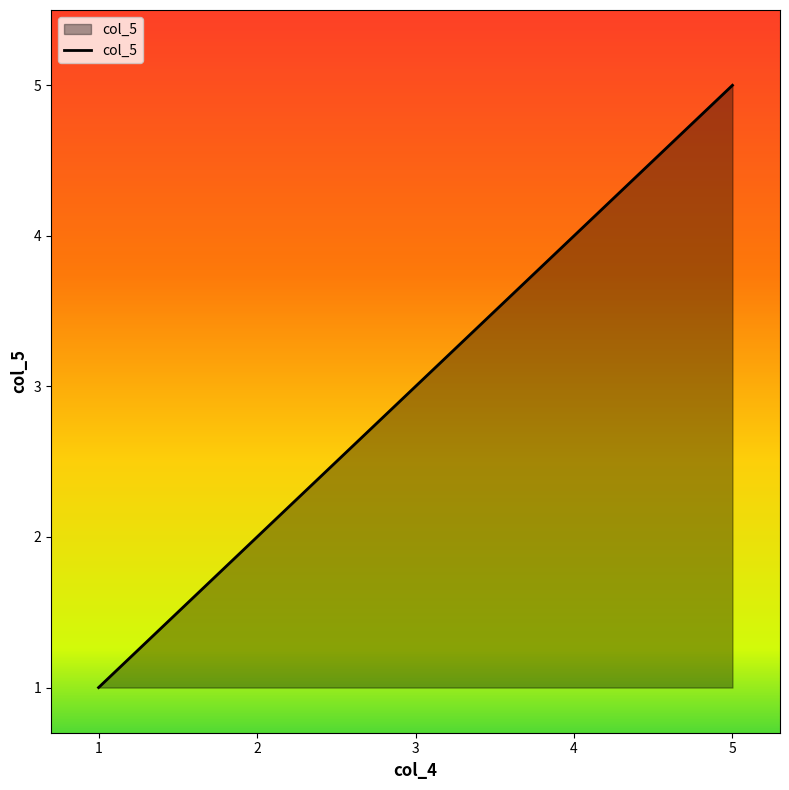

Approximately how many times larger is the value at 4 compared to 1?

4.0